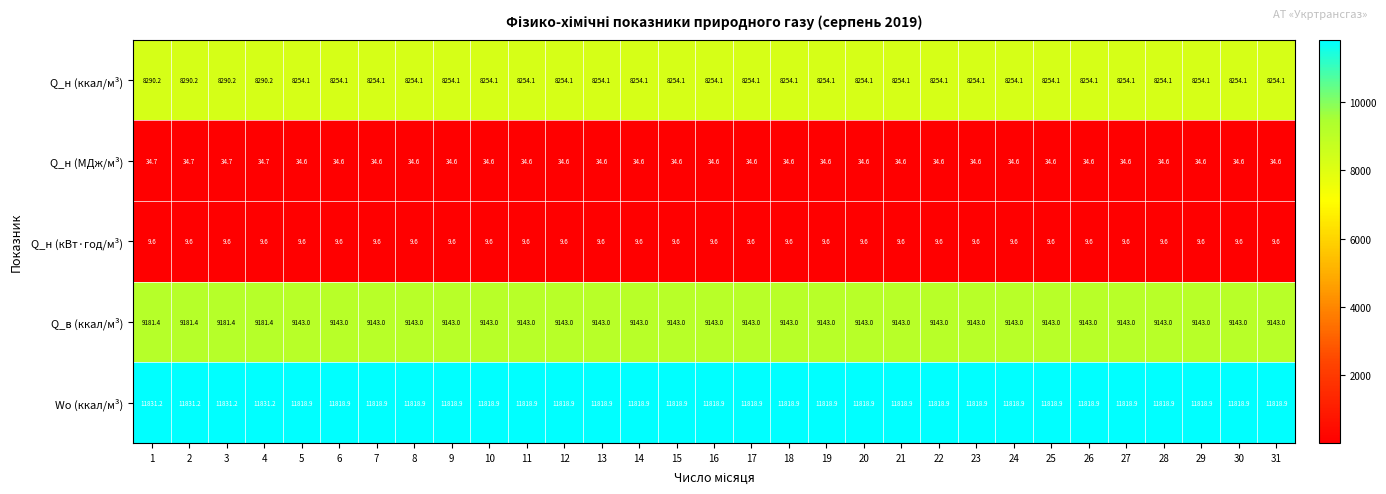

What is the sum of all Q_в (ккал/м³) values?

283586.6